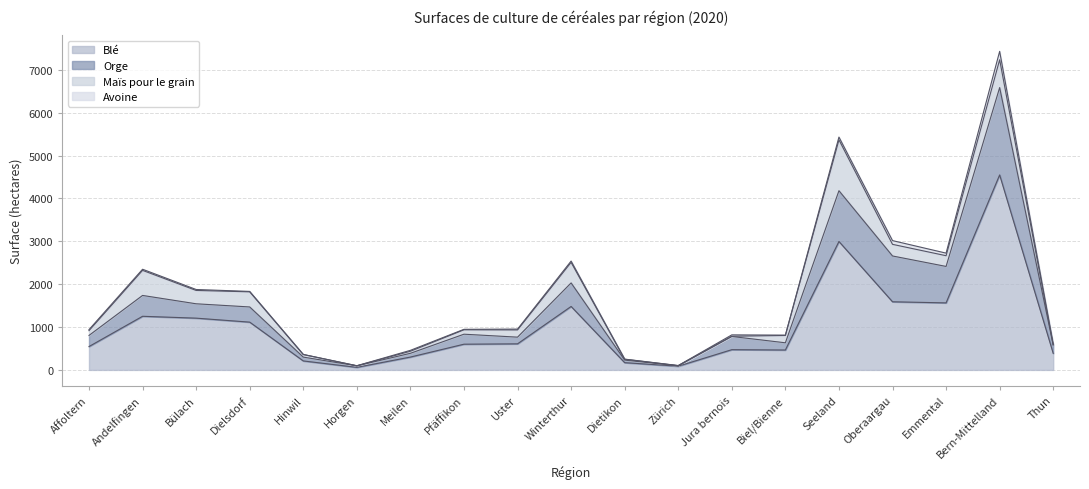

What are all the series names shown in the legend?

Blé, Orge, Maïs pour le grain, Avoine